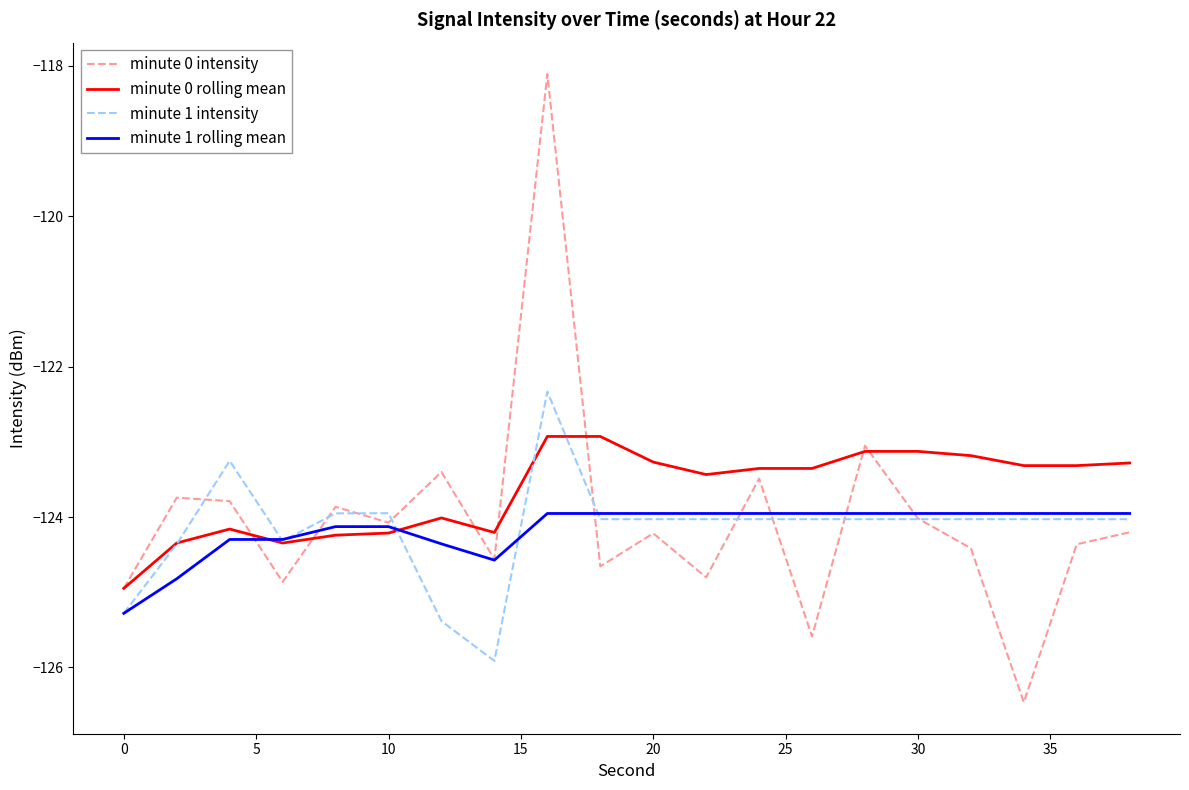

Which series has the largest range (max minus min)?

minute 0 intensity